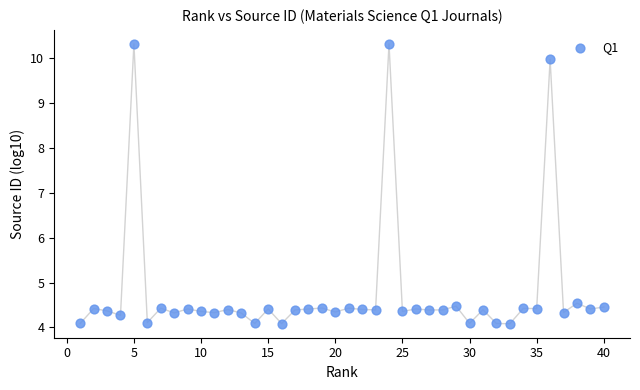

What is the range of X values (max minus min)?

39.0